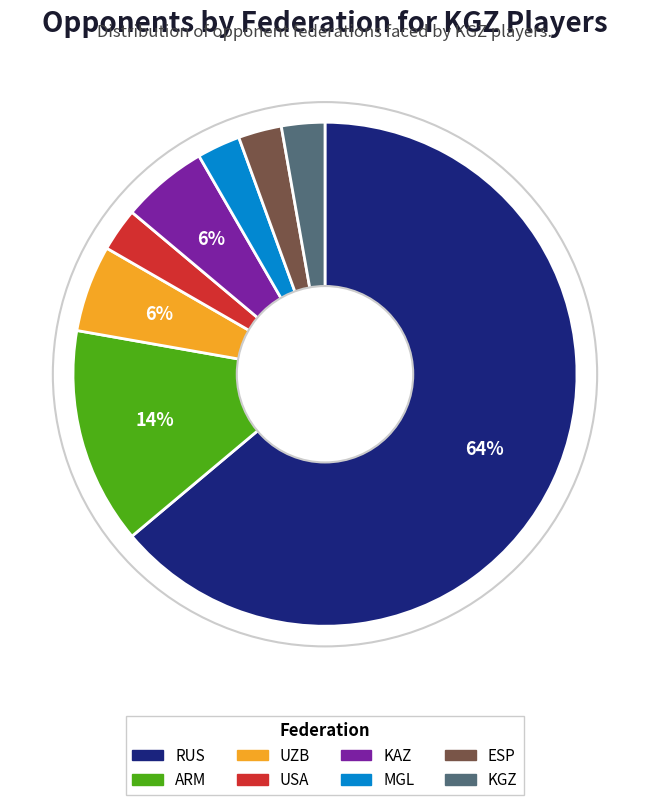

Is it true that KAZ is 16% of the pie?

False